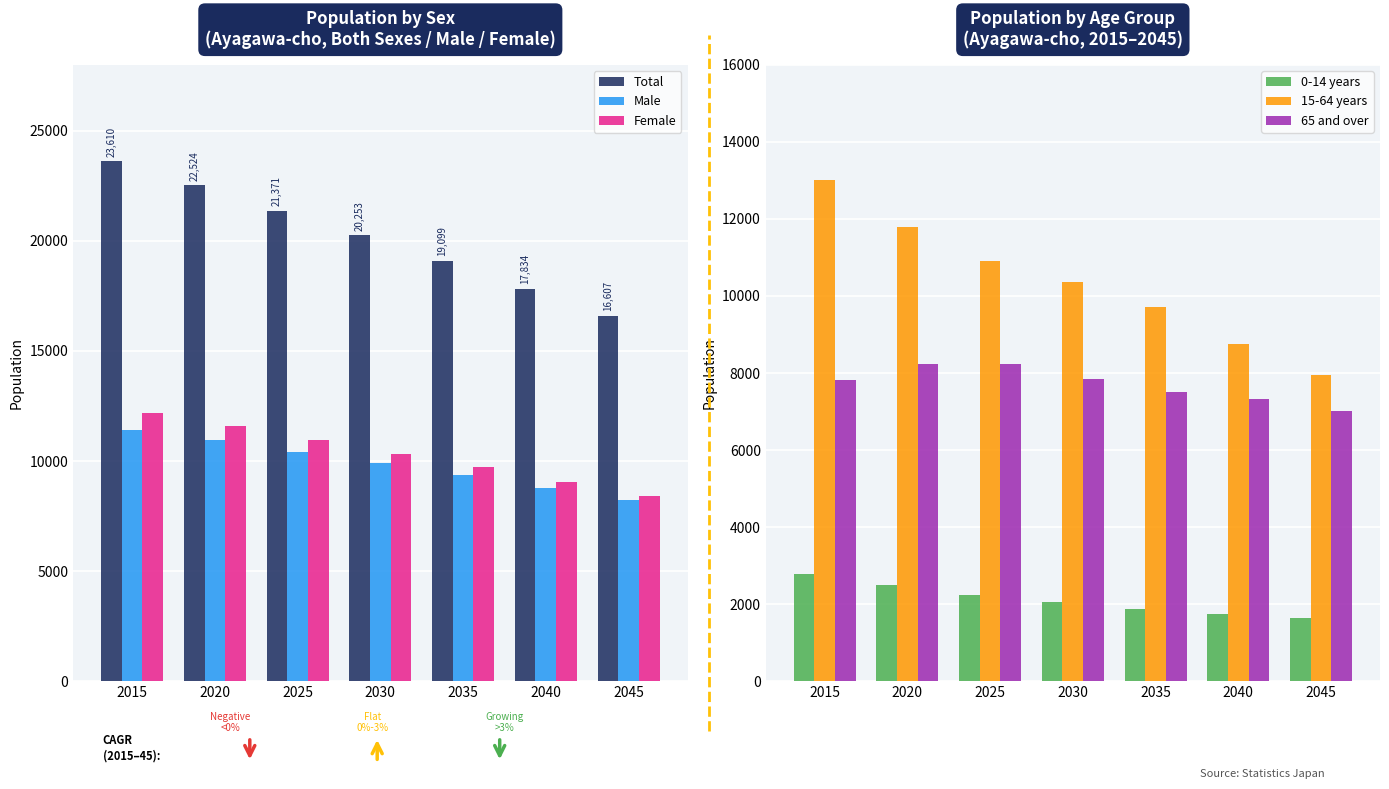

How many values in the Male series are below 9913?

3